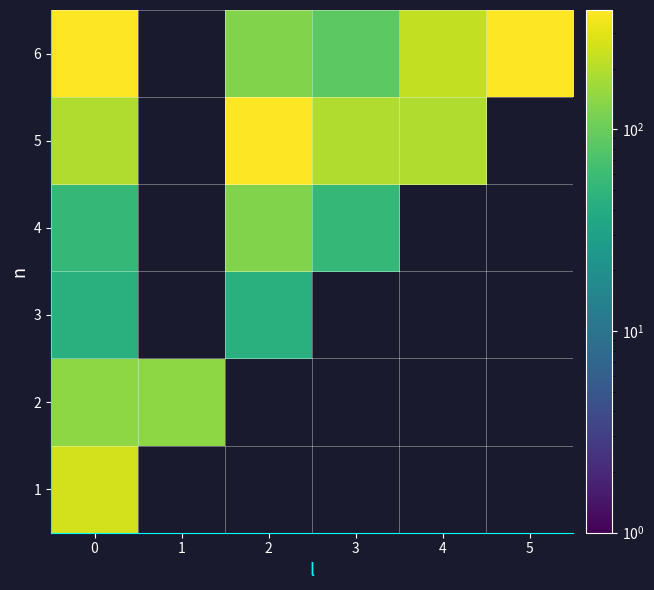

List the labels in order of 4 value, largest first.

2, 0, 3, 4, 5, 1